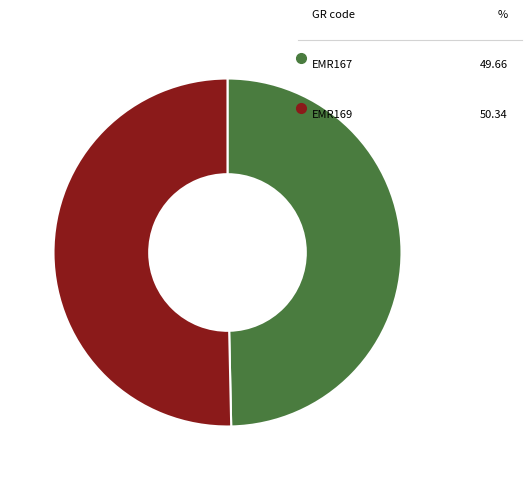

To the nearest percent, what percentage of the pie is EMR167?

50%